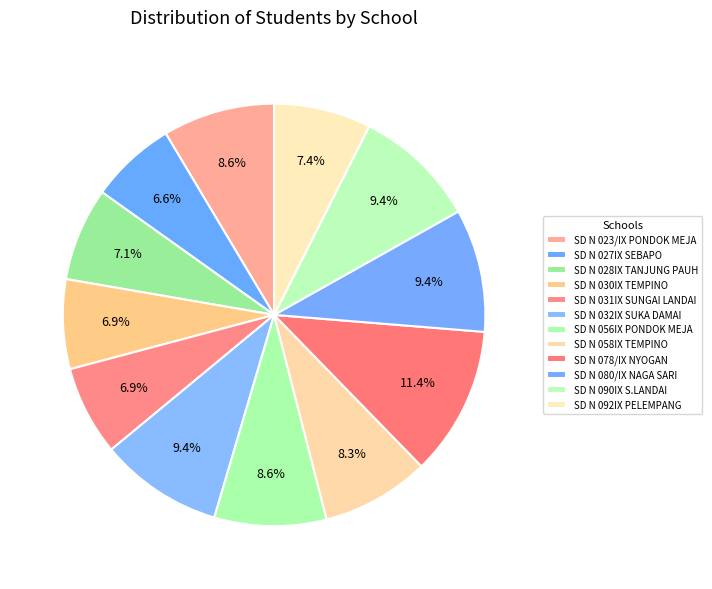

True or false: SD N 027IX SEBAPO accounts for 7% of the total.

True